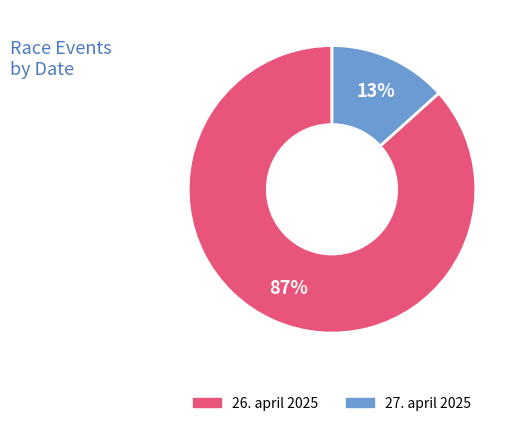

Is the sum of 26. april 2025 and 27. april 2025 greater than half?

Yes